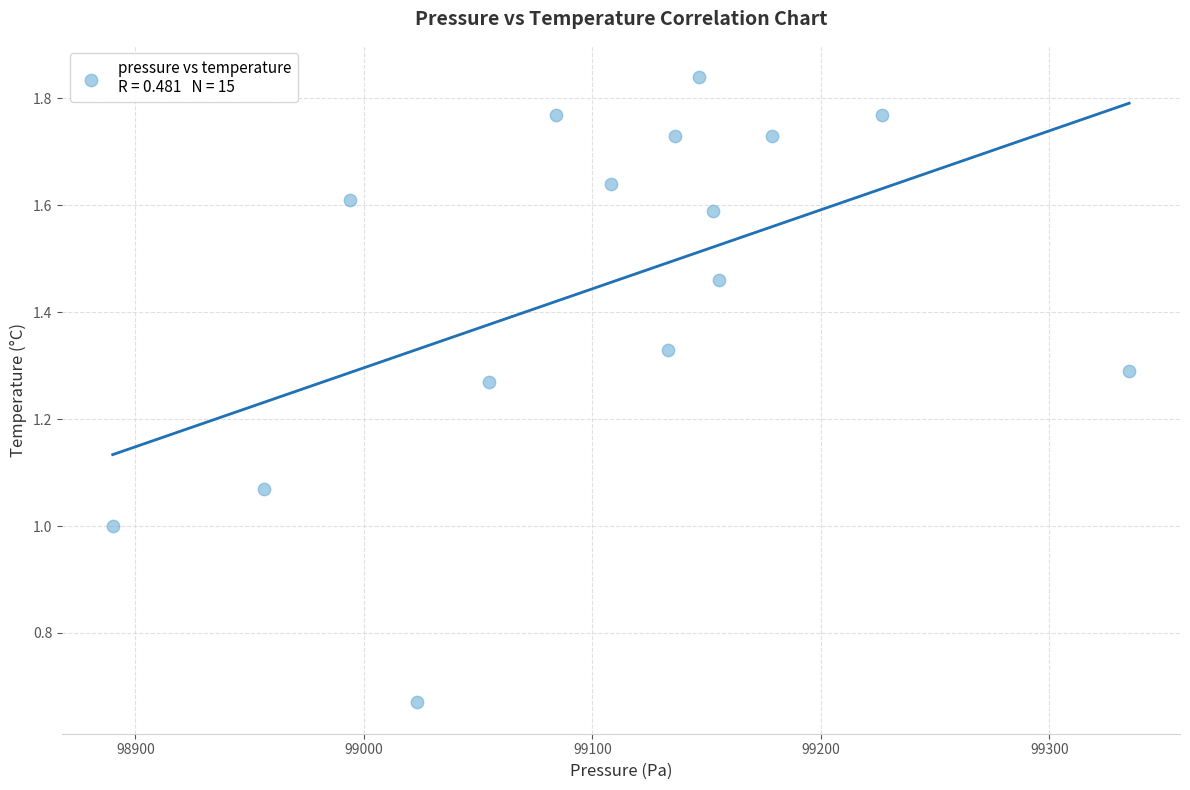

What is the range of X values (max minus min)?

444.9